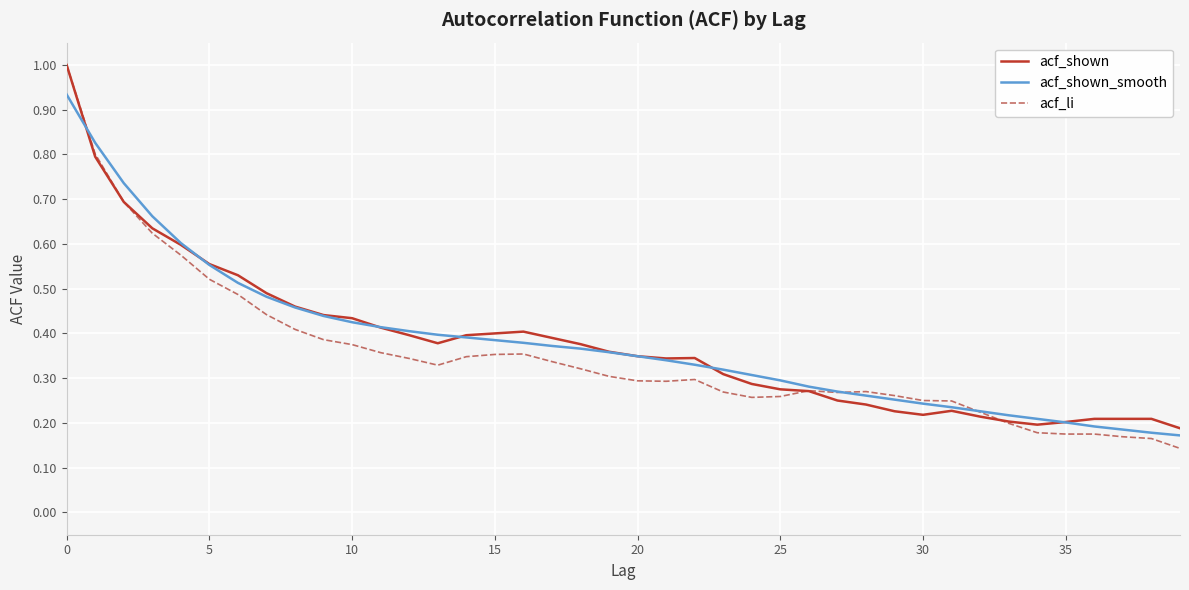

What is the maximum value shown in the chart?

1.0